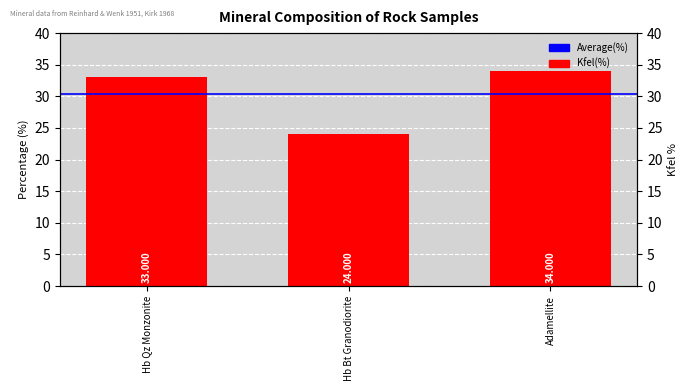

Reading left to right, transcribe all the data shown in this chart.

Hb Qz Monzonite=33	Hb Bt Granodiorite=24	Adamellite=34